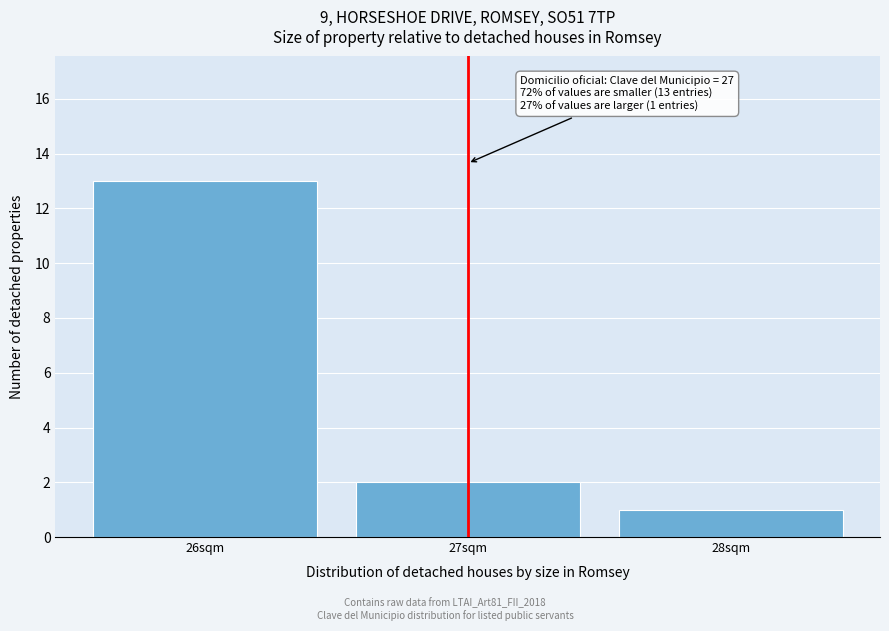

Which range on the x-axis has the tallest bar?

25.5 to 26.5